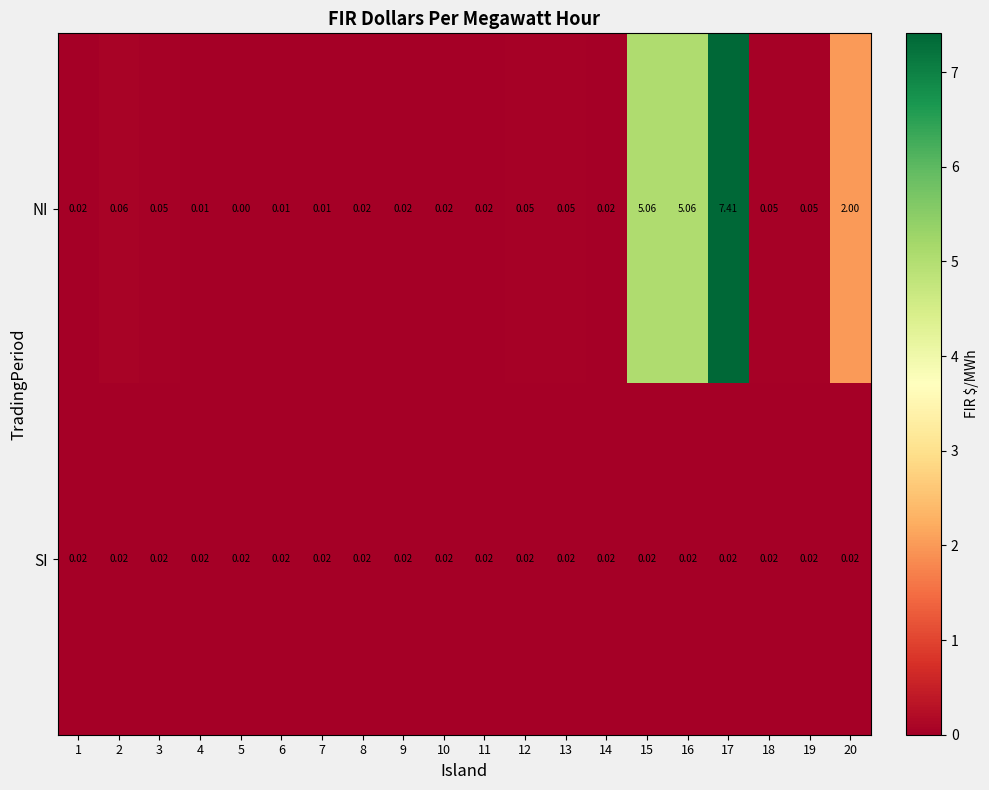

At which category is the sum across all series the highest?

17